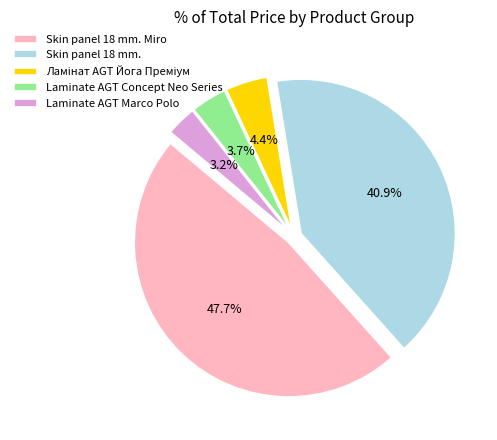

Which slice is the smallest?

Laminate AGT Marco Polo